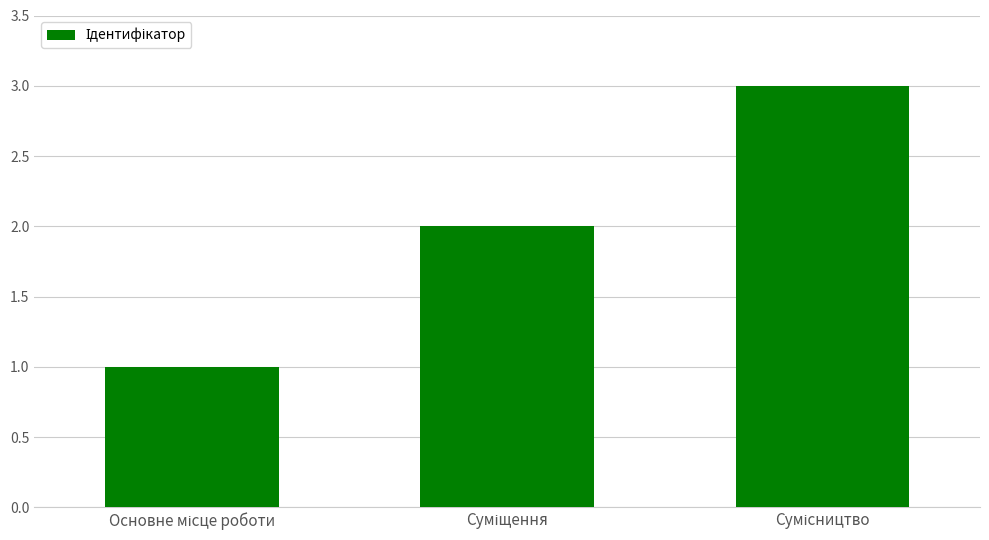

What is the sum of all values?

6